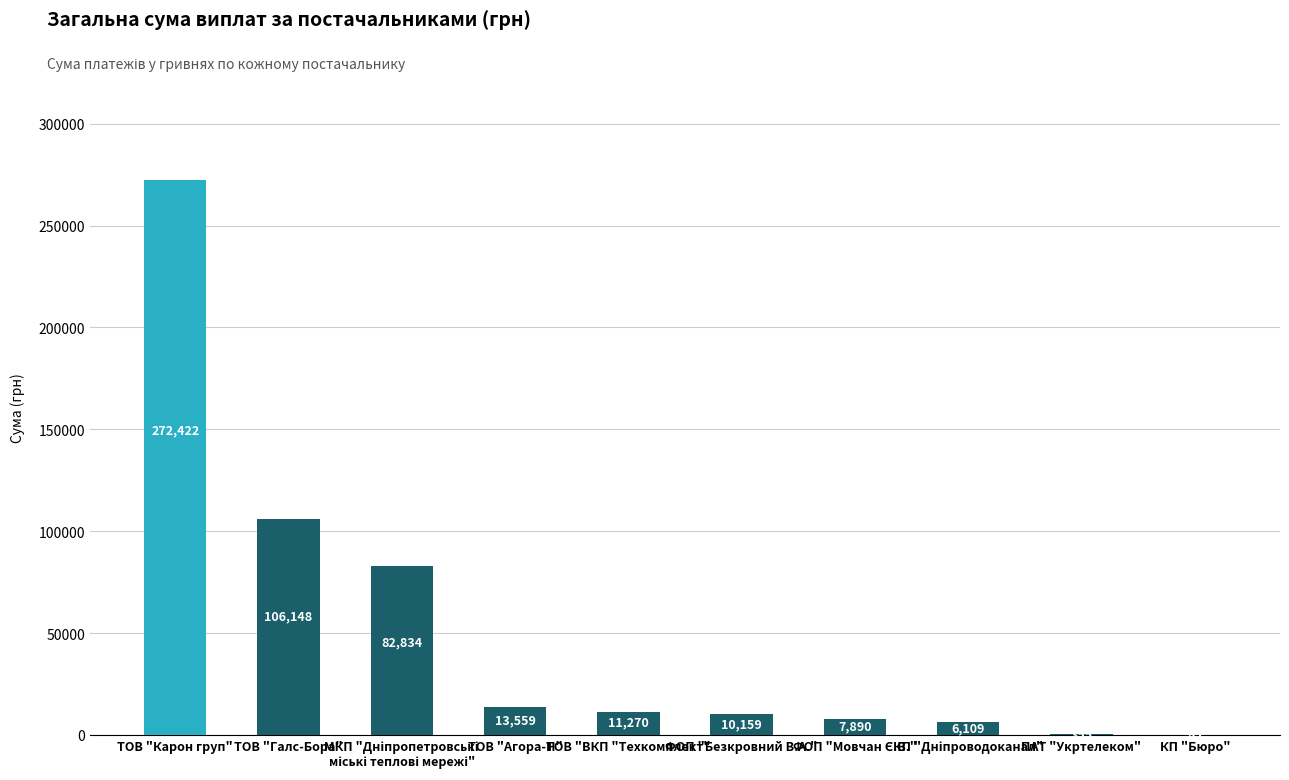

What is the change in value from ТОВ "Галс-Бора" to ФОП "Безкровний В.А."?

-95989.0